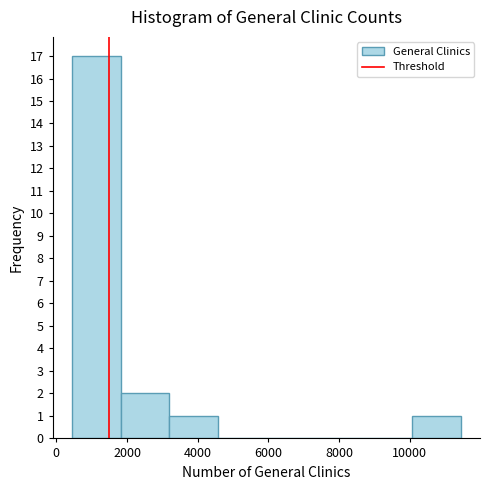

Reading left to right, transcribe this chart: for each bar, give the range it covers on the x-axis and its height. Neither the bar edges nor the heights are printed on the chart, so give them approximately, as read against the axes.

400 to 1800: 17
1800 to 3200: 2
3200 to 4600: 1
4600 to 6000: 0
6000 to 7400: 0
7400 to 8600: 0
8600 to 10000: 0
10000 to 11400: 1